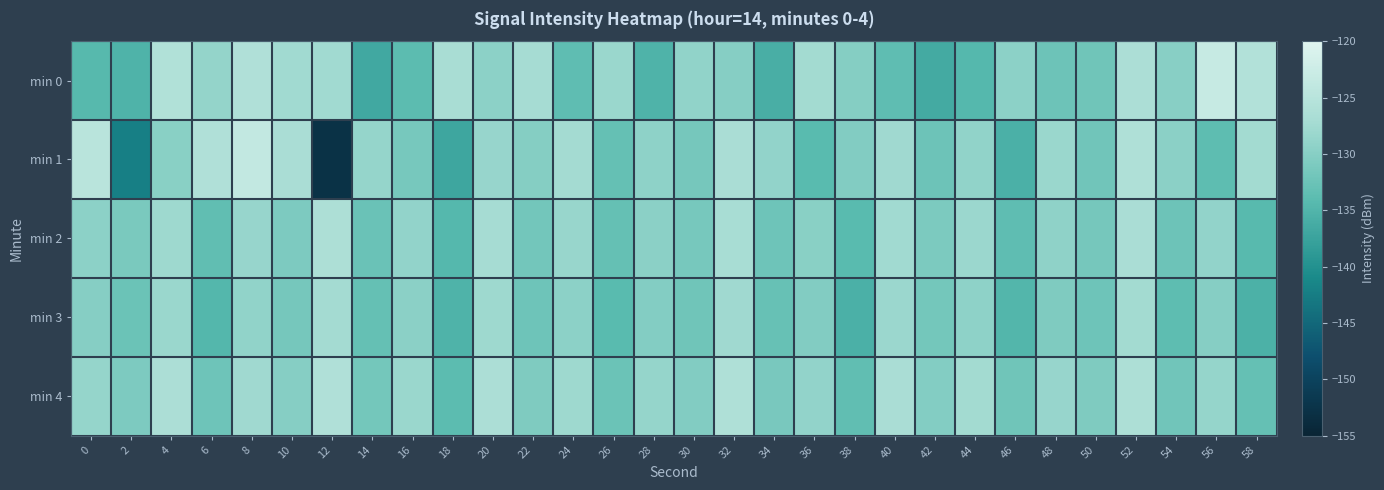

What is the minimum value shown in the chart?

-152.7